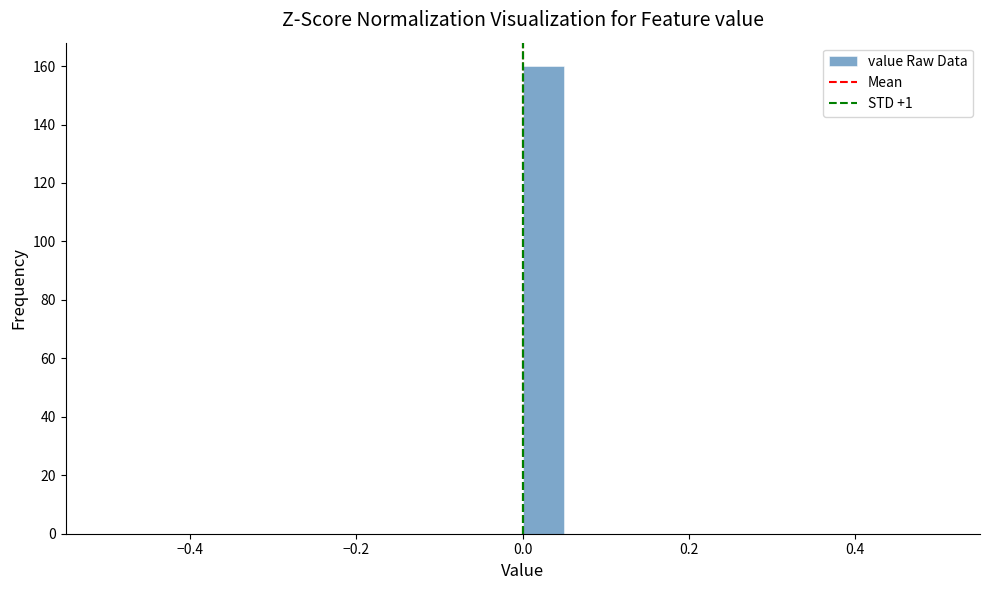

Around what value on the x-axis is the tallest bar? Give the approximate position of its centre, as read against the axis.

0.02